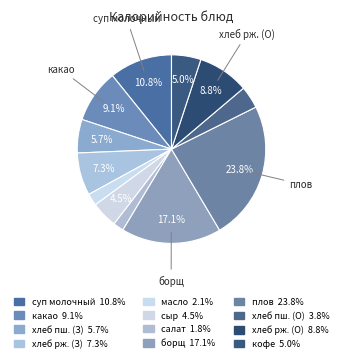

Count the number of slices in the pie.

12